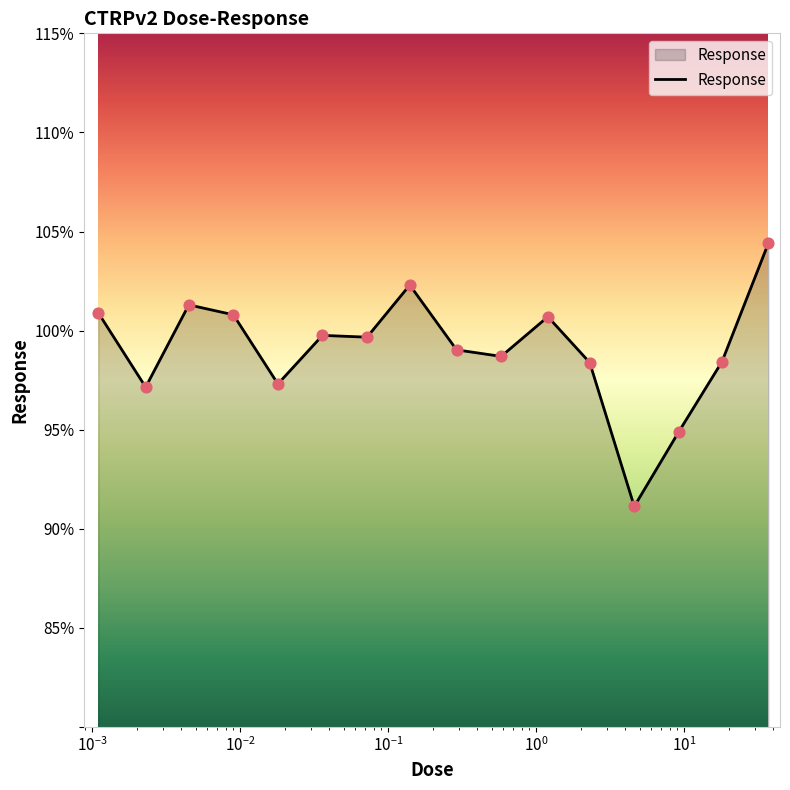

What is the difference between the maximum and minimum values?

13.3